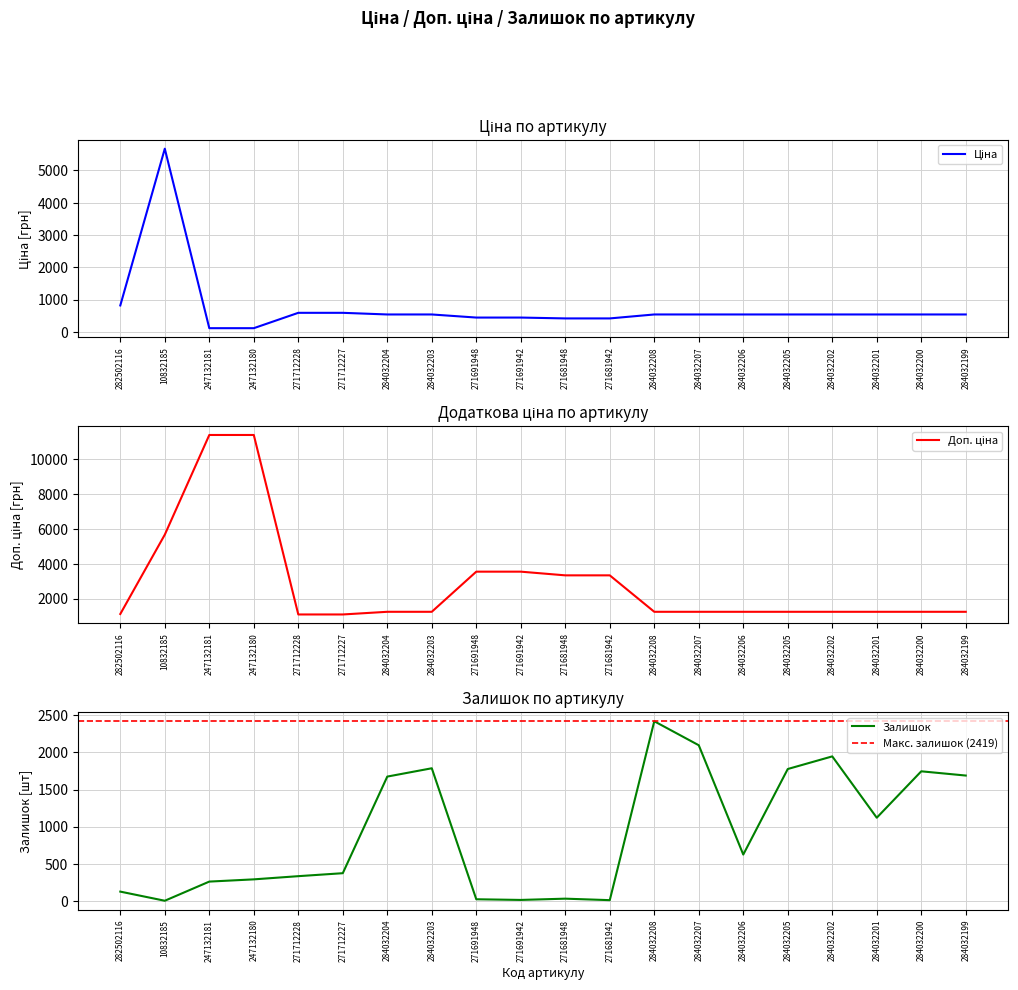

Where do Ціна and Залишок first cross each other?

10832185 and 247132181